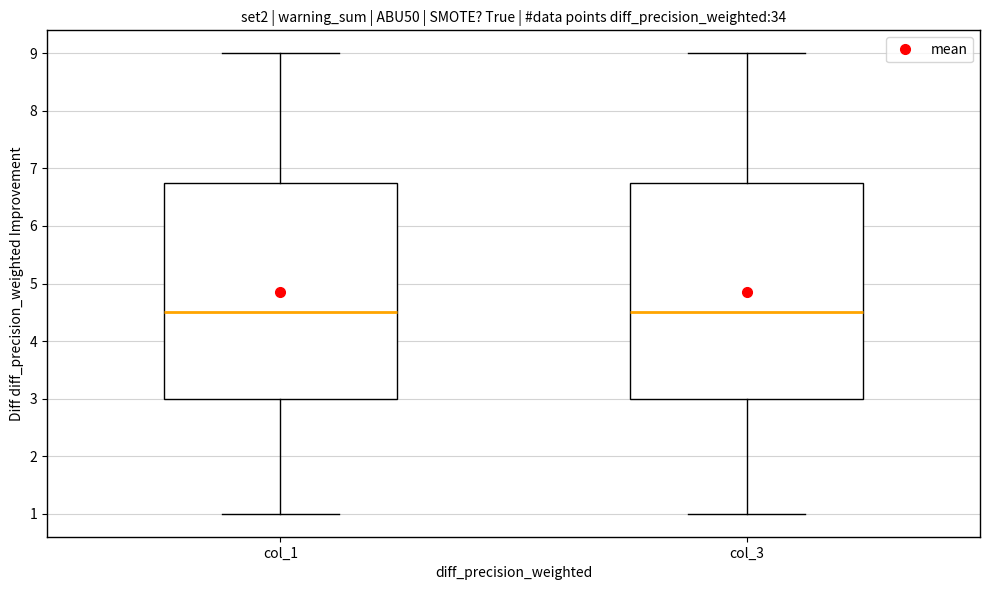

Reading left to right, transcribe this box plot: for each box, give where its median line is, the range the box spans, and where its two whiskers end, as read against the y-axis. The values are not printed on the chart, so give them approximately, as read against the axis.

col_1: median 4.5, box 3.0 to 6.8, whiskers 1.0 to 9.0
col_3: median 4.5, box 3.0 to 6.8, whiskers 1.0 to 9.0